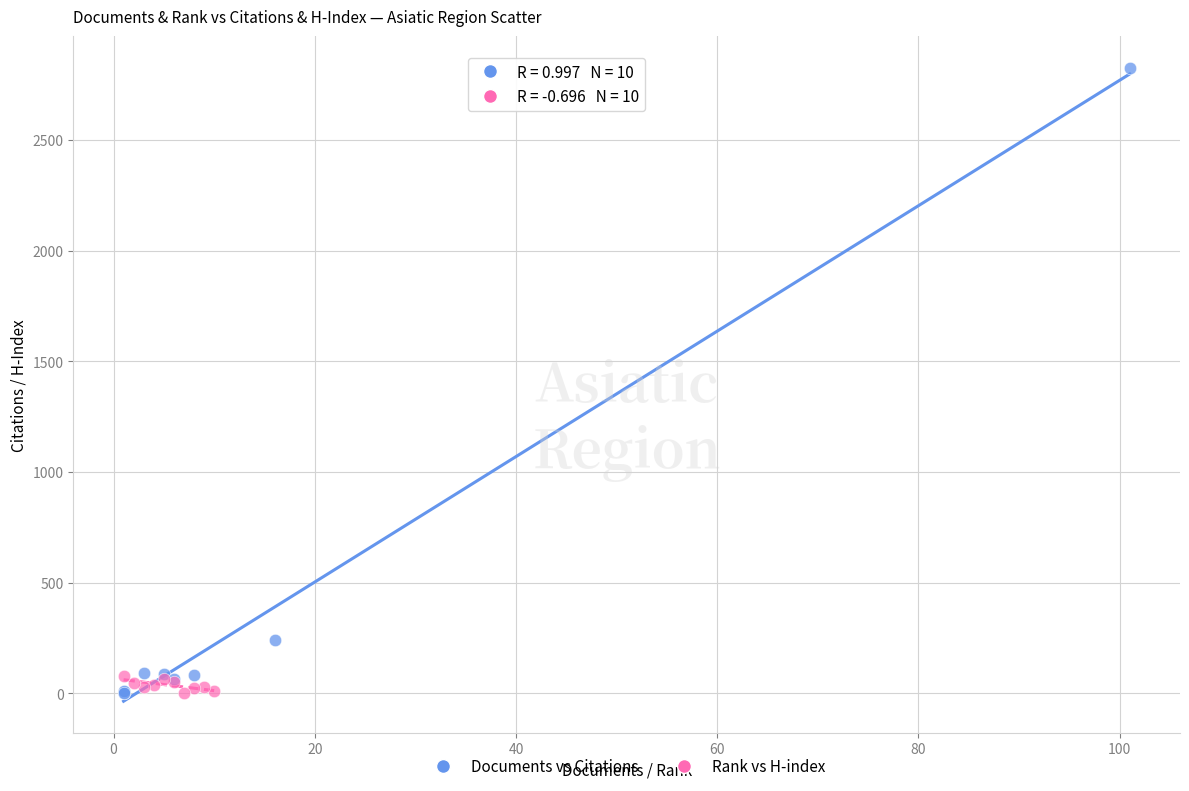

Which series has the largest Y range (max minus min)?

Documents vs Citations